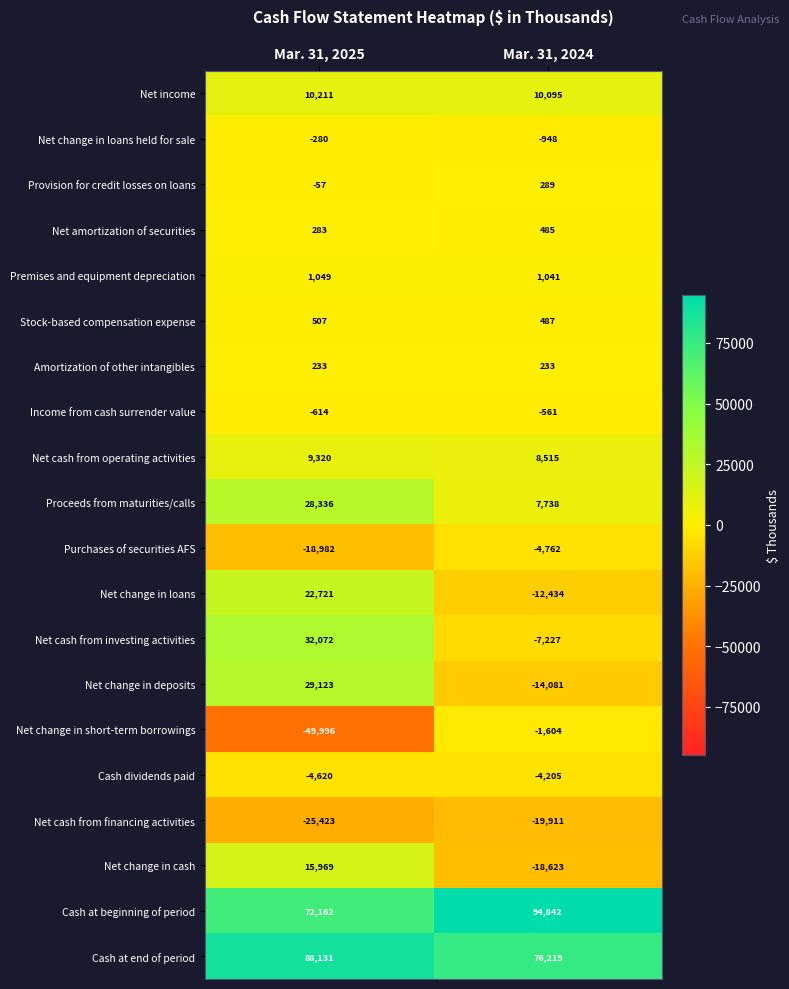

What is the sum of the Net change in deposits values at Mar. 31, 2024 and Mar. 31, 2025?

15042